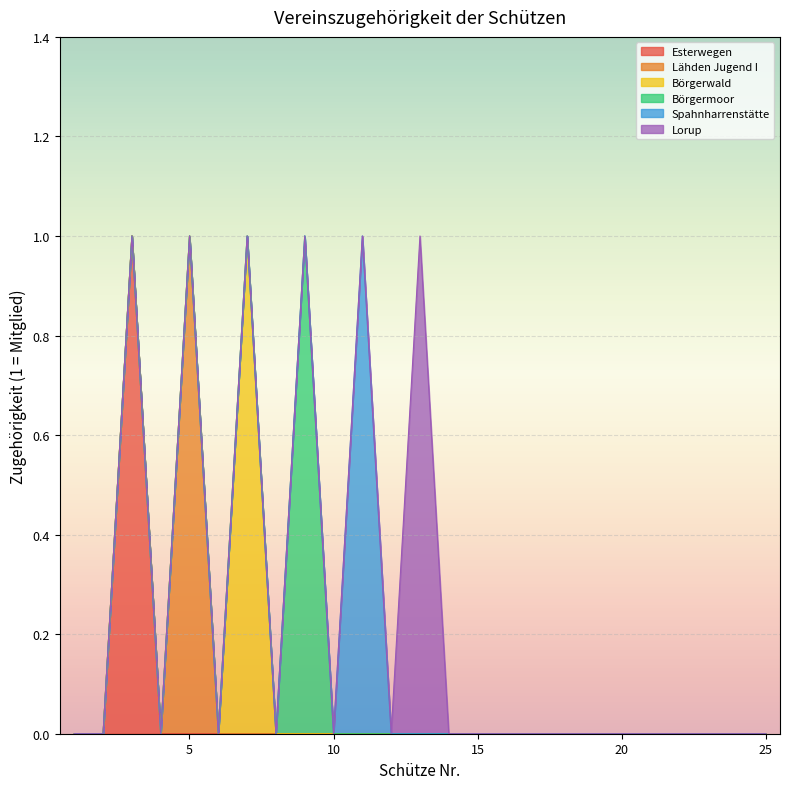

Reading left to right, what are all the values shown in this chart?

Esterwegen: 1=0	2=0	3=1	4=0	5=0	6=0	7=0	8=0	9=0	10=0	11=0	12=0	13=0	14=0	15=0	16=0	17=0	18=0	19=0	20=0	21=0	22=0	23=0	24=0	25=0
Lähden Jugend I: 1=0	2=0	3=0	4=0	5=1	6=0	7=0	8=0	9=0	10=0	11=0	12=0	13=0	14=0	15=0	16=0	17=0	18=0	19=0	20=0	21=0	22=0	23=0	24=0	25=0
Börgerwald: 1=0	2=0	3=0	4=0	5=0	6=0	7=1	8=0	9=0	10=0	11=0	12=0	13=0	14=0	15=0	16=0	17=0	18=0	19=0	20=0	21=0	22=0	23=0	24=0	25=0
Börgermoor: 1=0	2=0	3=0	4=0	5=0	6=0	7=0	8=0	9=1	10=0	11=0	12=0	13=0	14=0	15=0	16=0	17=0	18=0	19=0	20=0	21=0	22=0	23=0	24=0	25=0
Spahnharrenstätte: 1=0	2=0	3=0	4=0	5=0	6=0	7=0	8=0	9=0	10=0	11=1	12=0	13=0	14=0	15=0	16=0	17=0	18=0	19=0	20=0	21=0	22=0	23=0	24=0	25=0
Lorup: 1=0	2=0	3=0	4=0	5=0	6=0	7=0	8=0	9=0	10=0	11=0	12=0	13=1	14=0	15=0	16=0	17=0	18=0	19=0	20=0	21=0	22=0	23=0	24=0	25=0